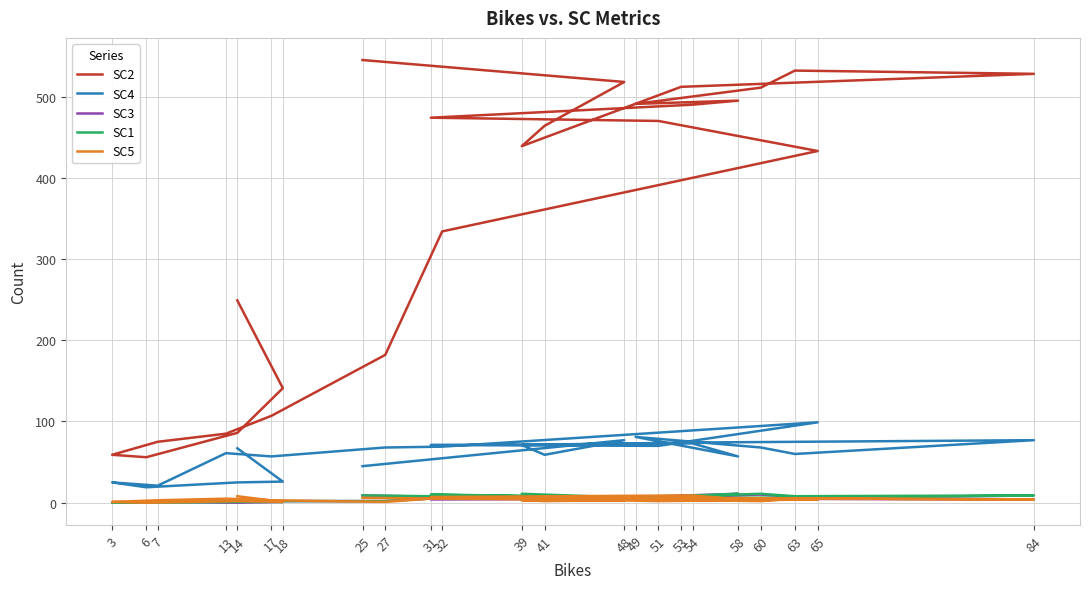

Which series has the largest range (max minus min)?

SC2